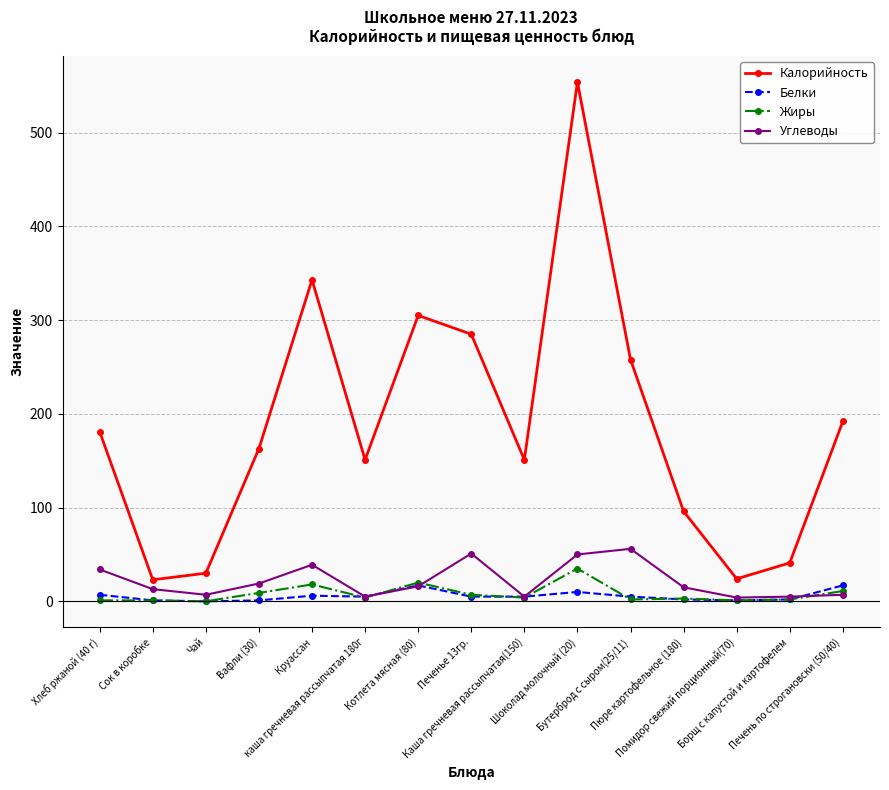

Which series has the largest range (max minus min)?

Калорийность